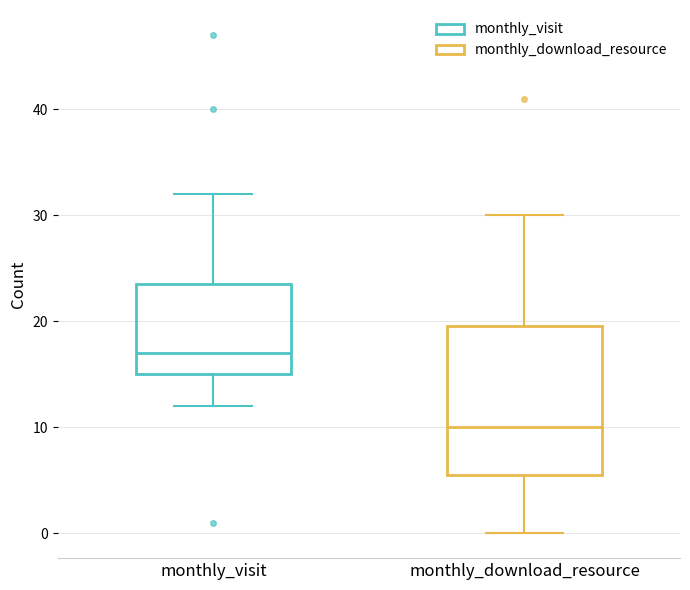

Comparing the boxes themselves (not the whiskers), which one is the tallest?

monthly_download_resource